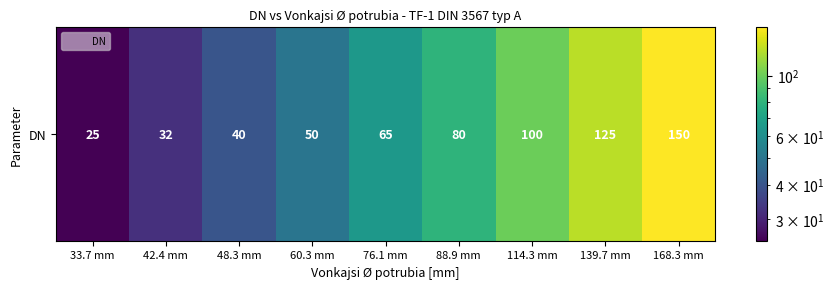

Is it true that the value at 42.4 mm is 47?

False